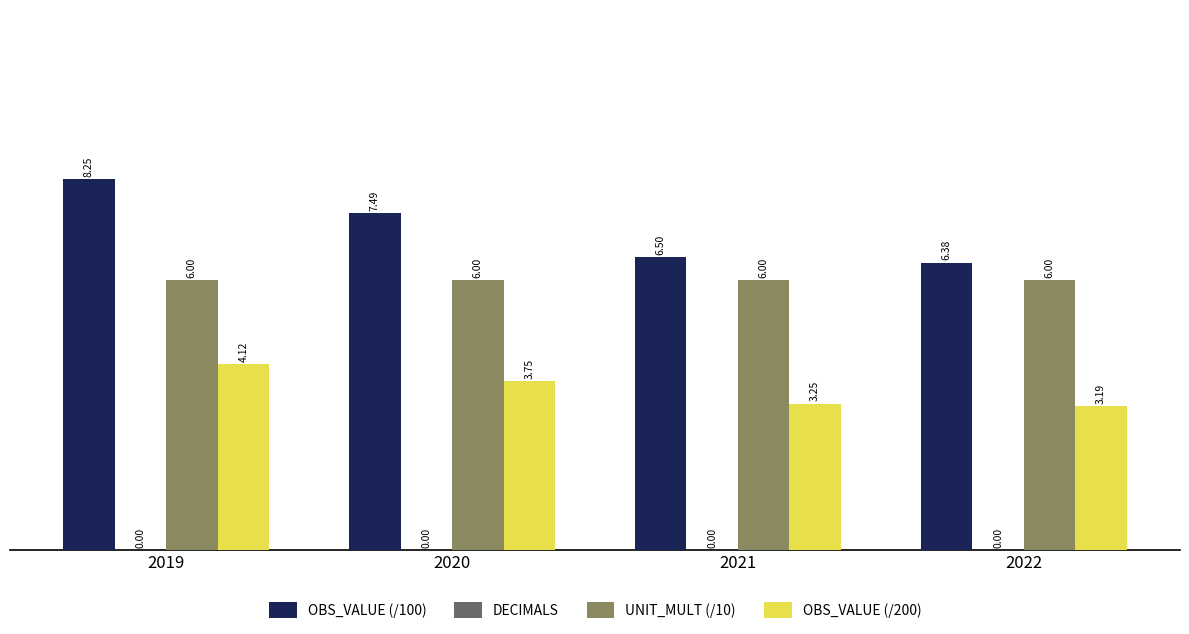

What is the total value across all series at 2021?

15.8